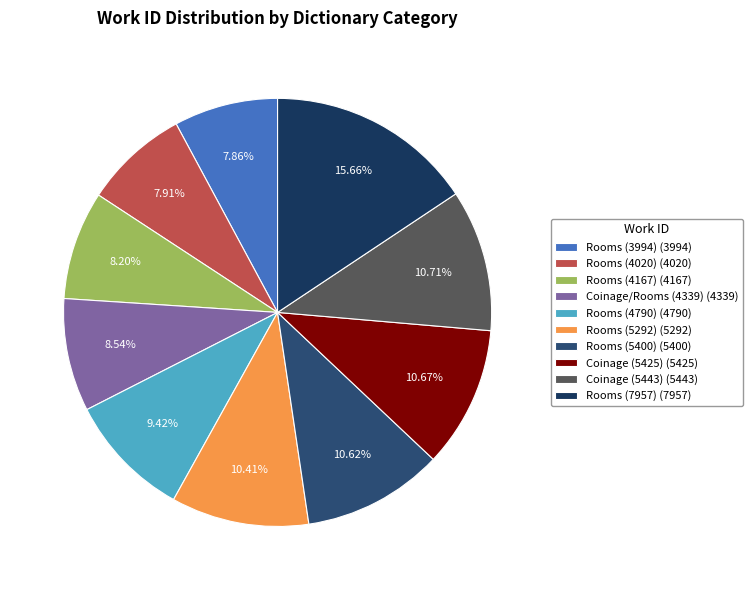

The Rooms (7957) slice represents 25% of the pie. True or false?

False